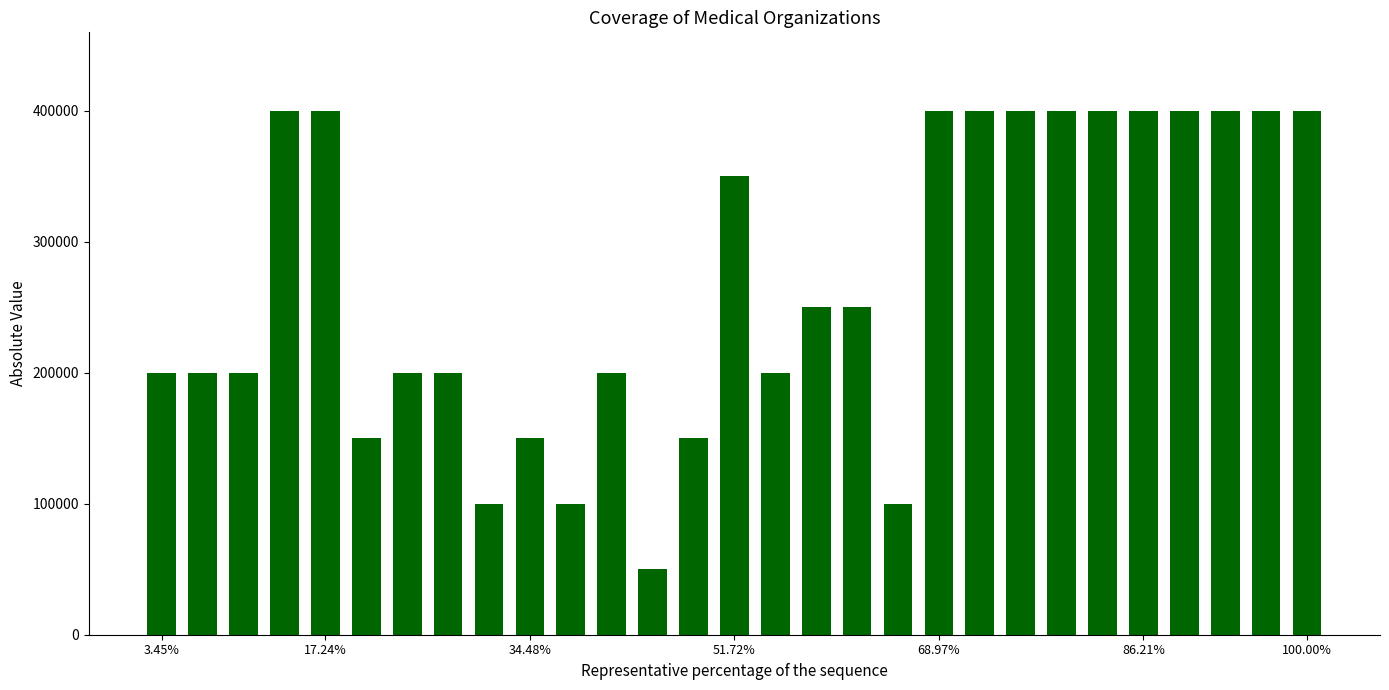

What is the maximum value shown in the chart?

400000